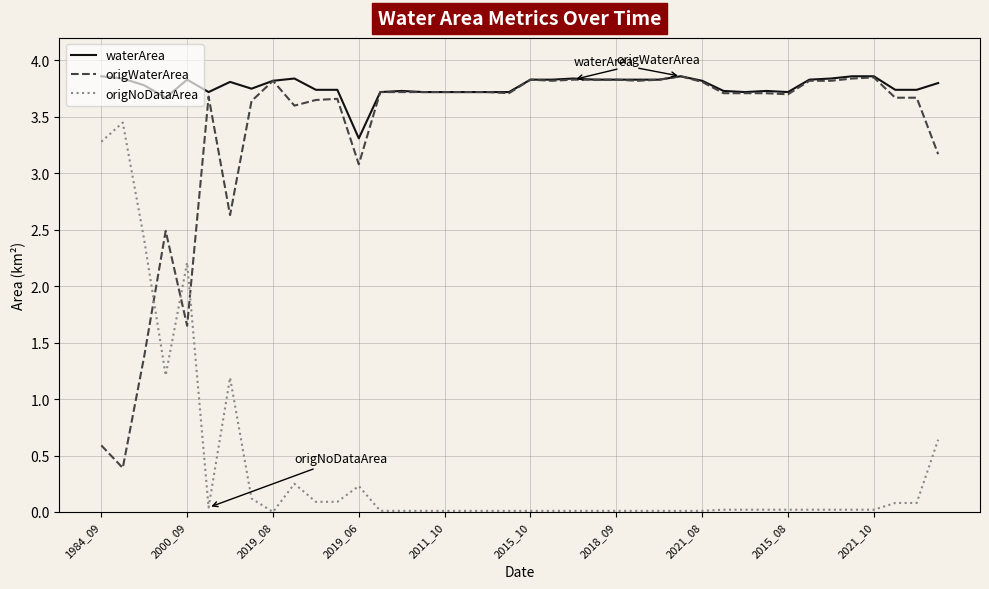

True or false: origNoDataArea and origWaterArea intersect in this chart.

True